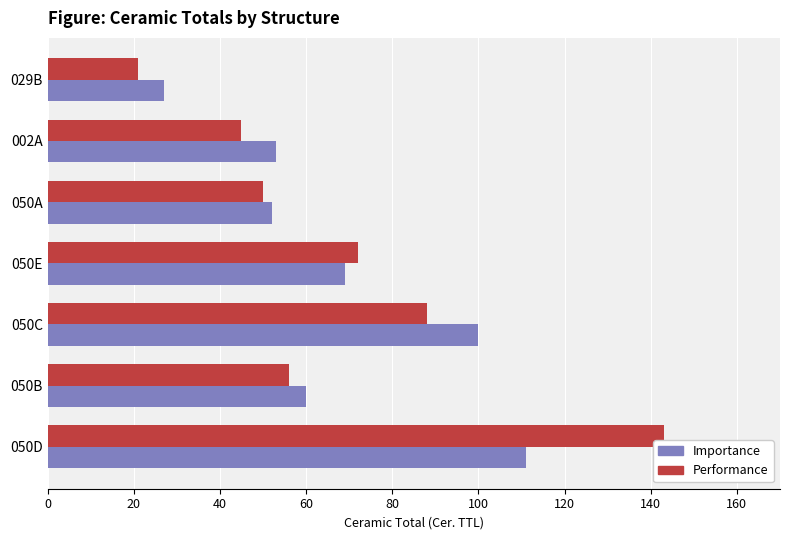

Which series has the widest spread of values?

Performance